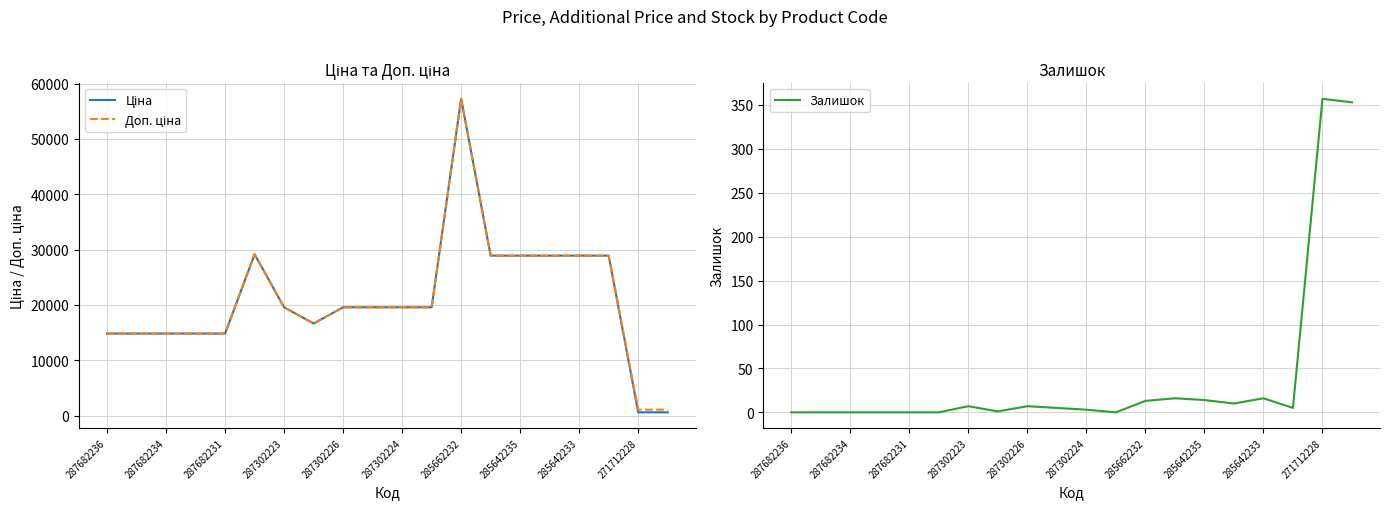

What are all the series names shown in the legend?

Ціна, Доп. ціна, Залишок